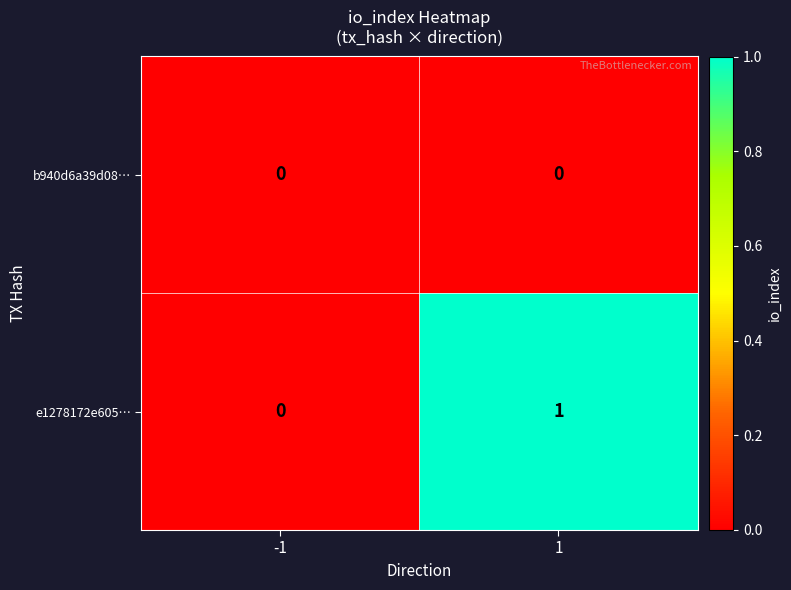

Count the number of data series in this chart.

2